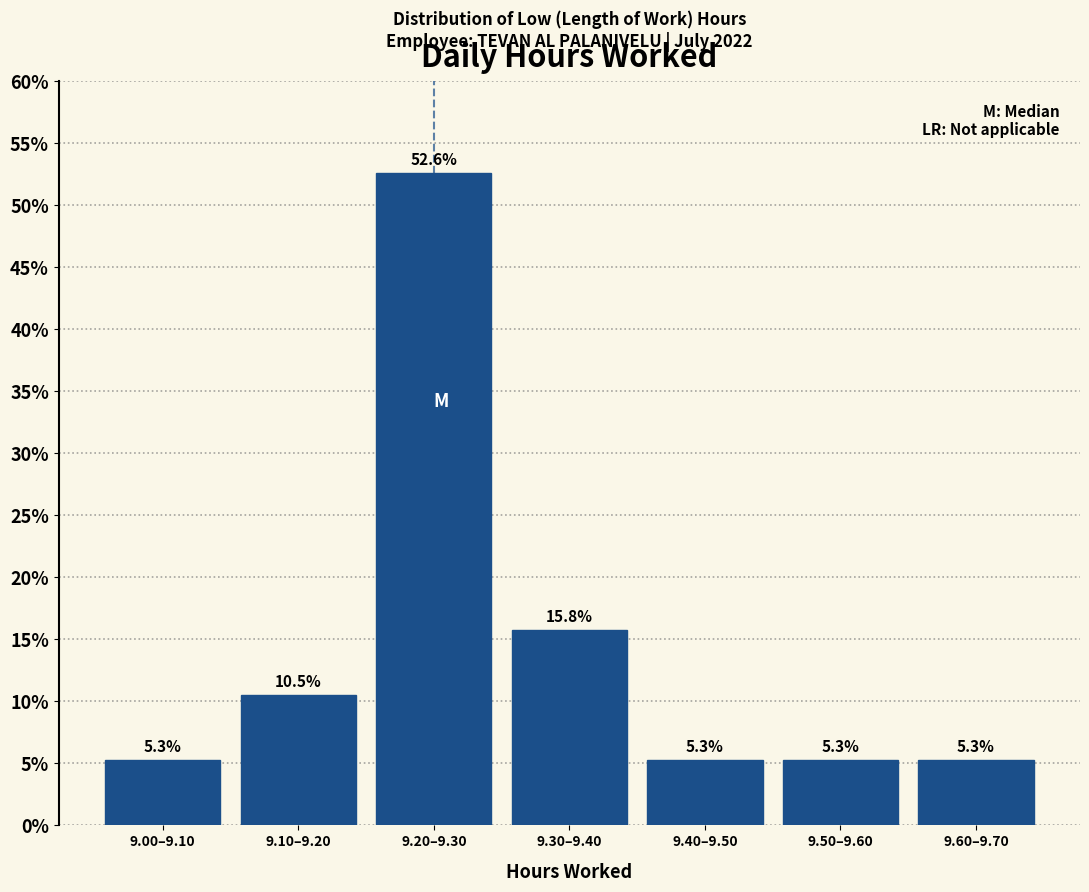

Reading left to right, transcribe all the data shown in this chart.

9.00–9.10=5.3	9.10–9.20=10.5	9.20–9.30=52.6	9.30–9.40=15.8	9.40–9.50=5.3	9.50–9.60=5.3	9.60–9.70=5.3